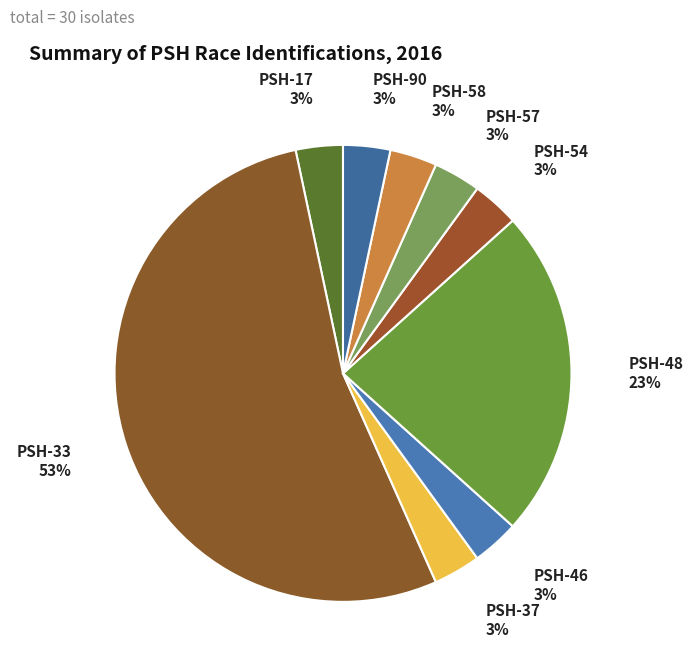

Rank the categories by value from lowest to highest.

PSH-17, PSH-37, PSH-46, PSH-54, PSH-57, PSH-58, PSH-90, PSH-48, PSH-33